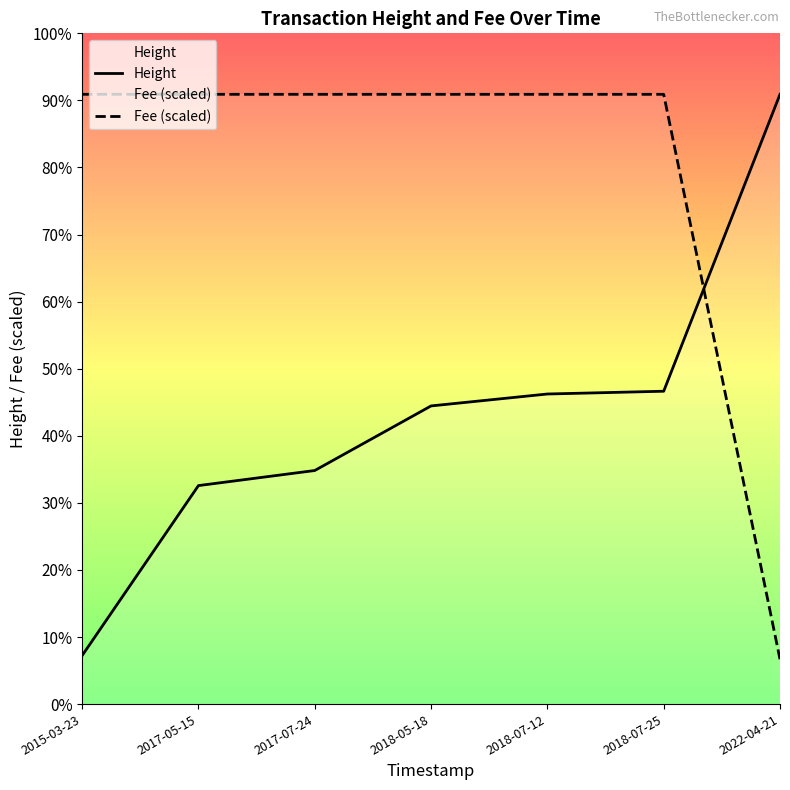

Between which two adjacent categories do Height and Fee (scaled) first intersect?

2018-07-25 and 2022-04-21